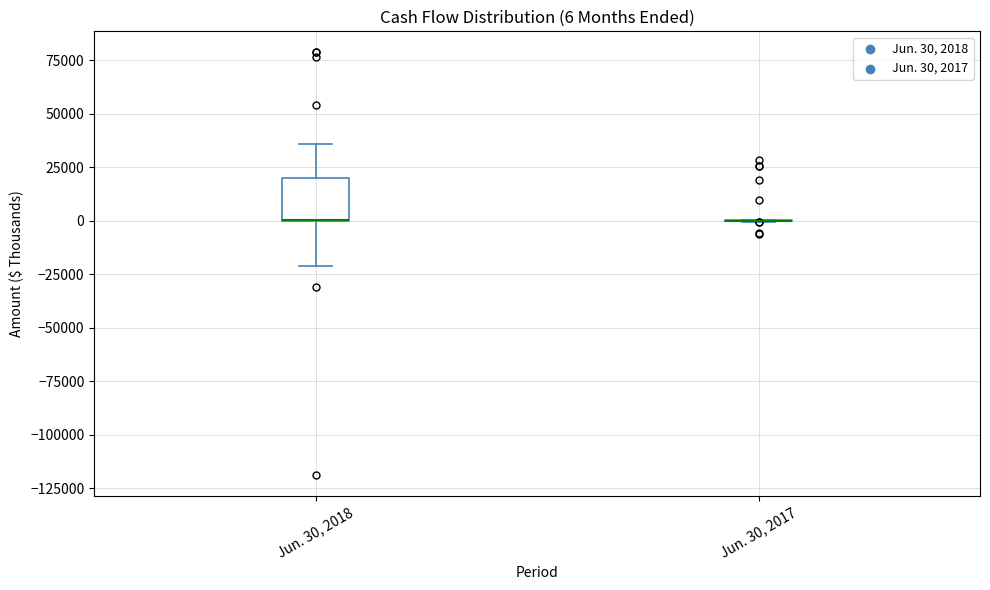

Comparing the boxes themselves (not the whiskers), which one is the tallest?

Jun. 30, 2018